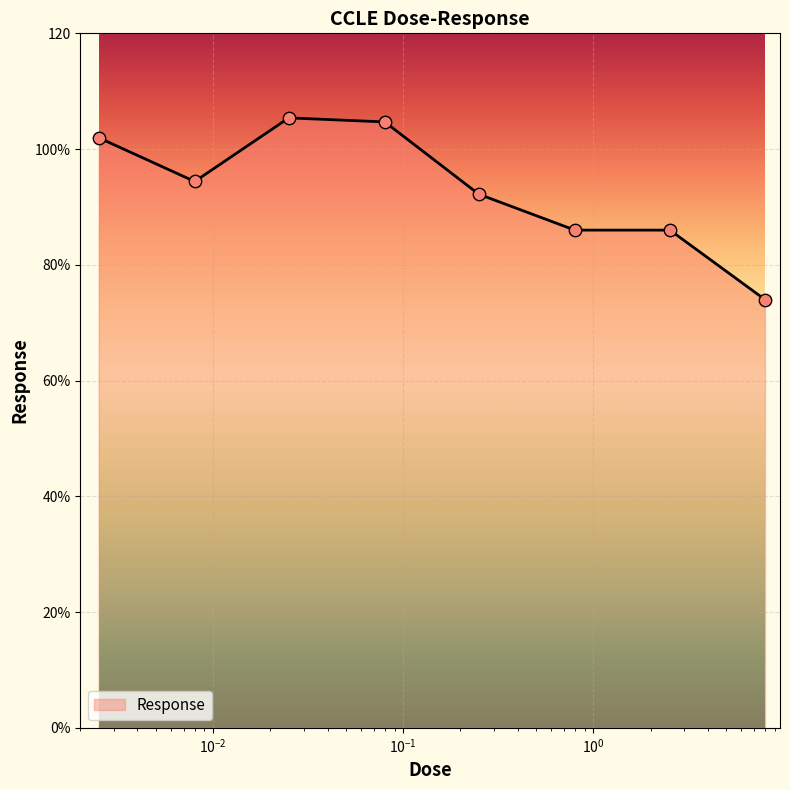

Does the chart have visible grid lines?

Yes